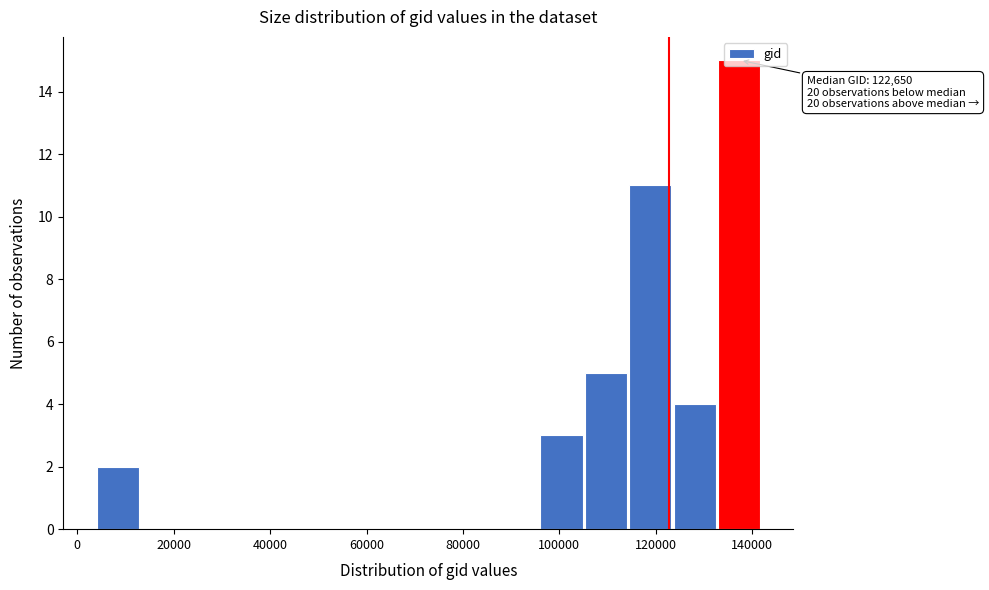

Over which range of the x-axis is the bar tallest?

132000 to 142000